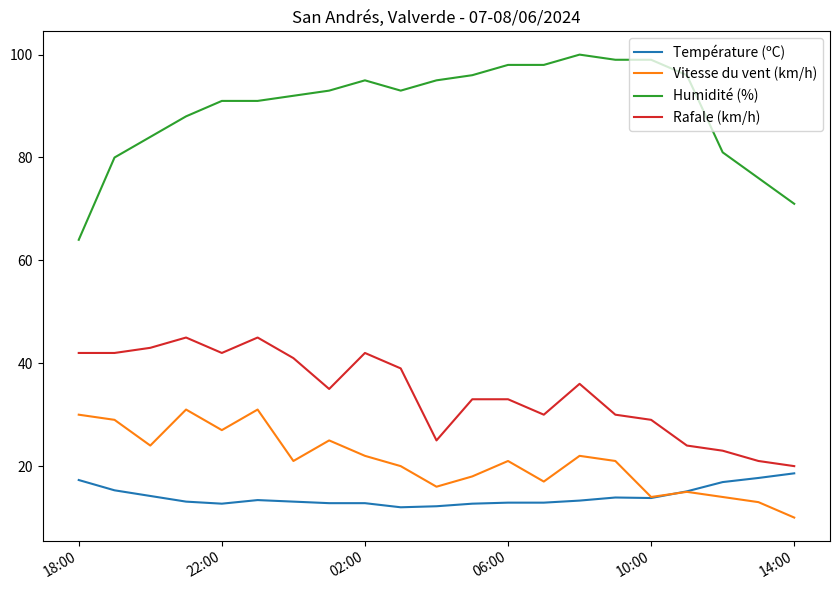

True or false: Humidité (%) and Température (ºC) intersect in this chart.

False